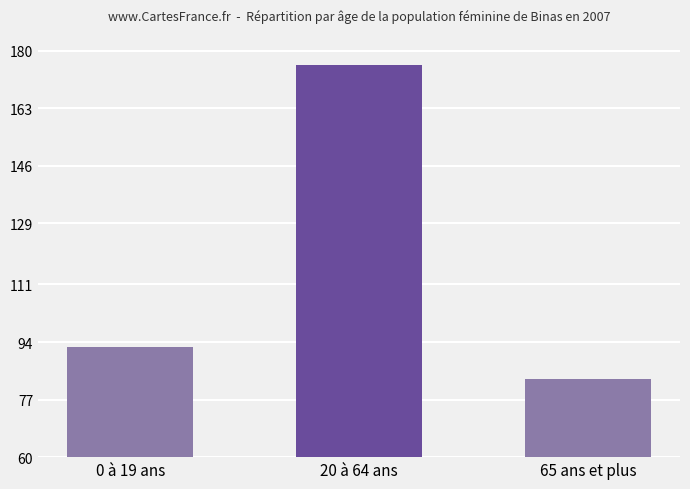

Reading right to left, transcribe all the data shown in this chart.

65 ans et plus=83.1	20 à 64 ans=175.7	0 à 19 ans=92.5